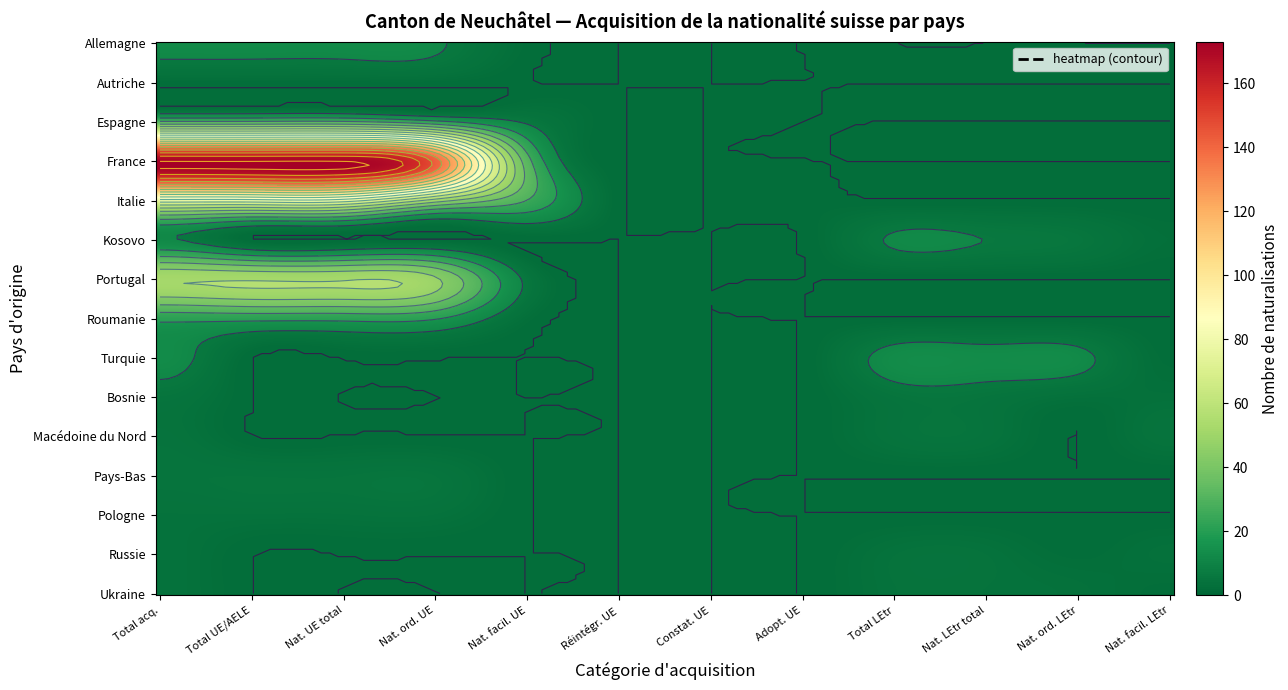

How many values in Portugal are above zero?

5